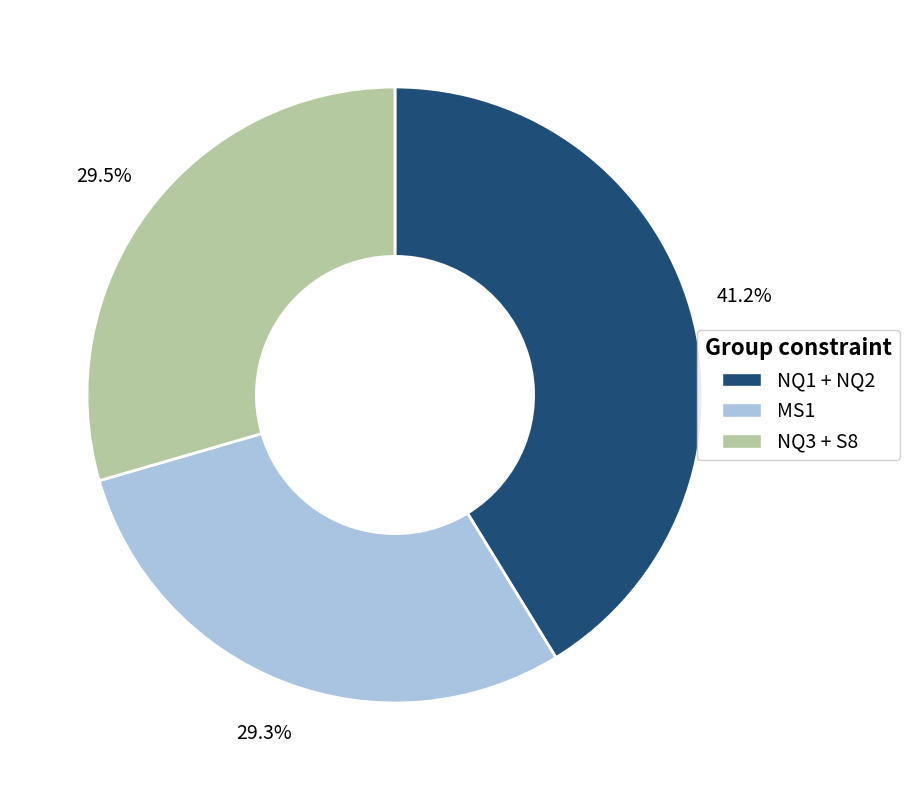

What percentage do NQ1 + NQ2 and NQ3 + S8 together represent?

70.7%